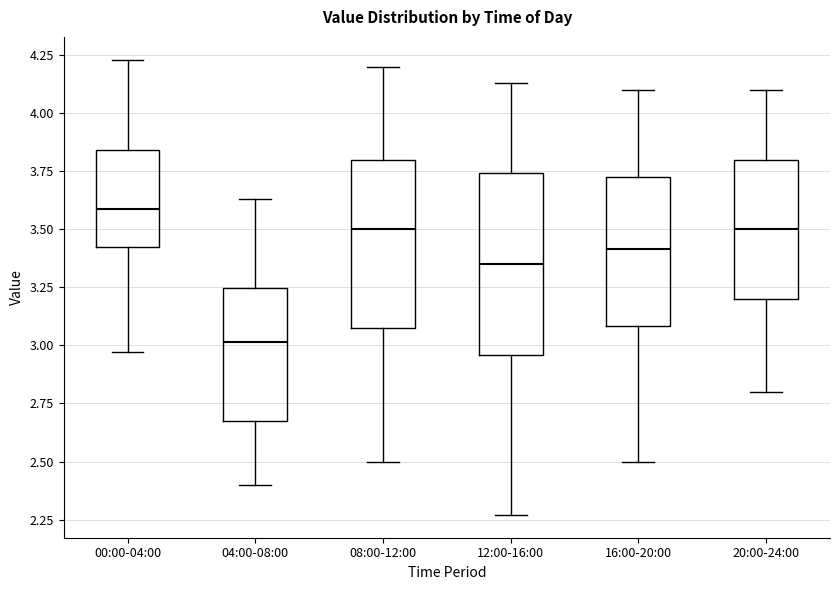

Which box is the tallest, from its lower edge to its upper edge?

12:00-16:00